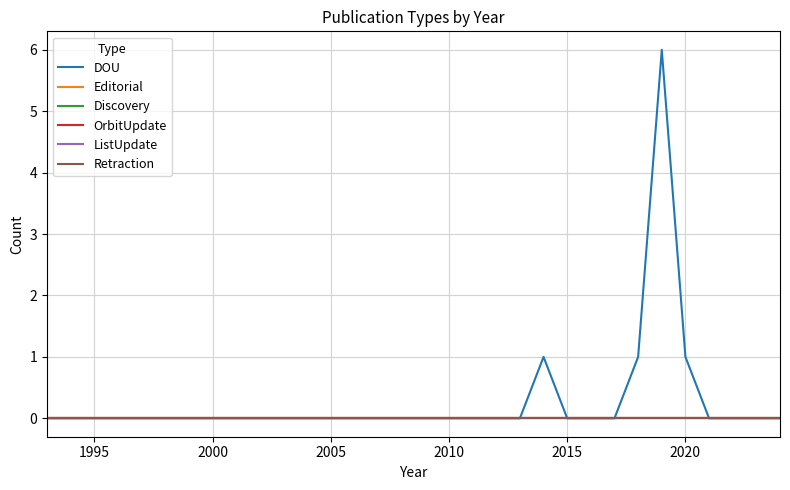

Does the chart have visible grid lines?

Yes